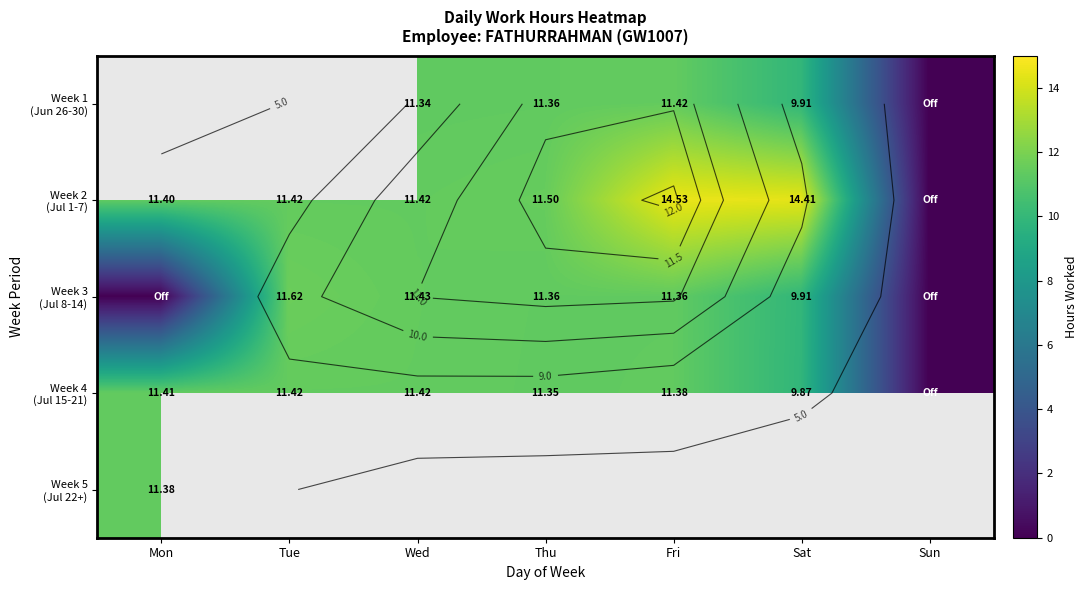

Is the value of Week 1 (Jun 26-30) at Sun greater than the value of Week 5 (Jul 22+) at Sat?

No